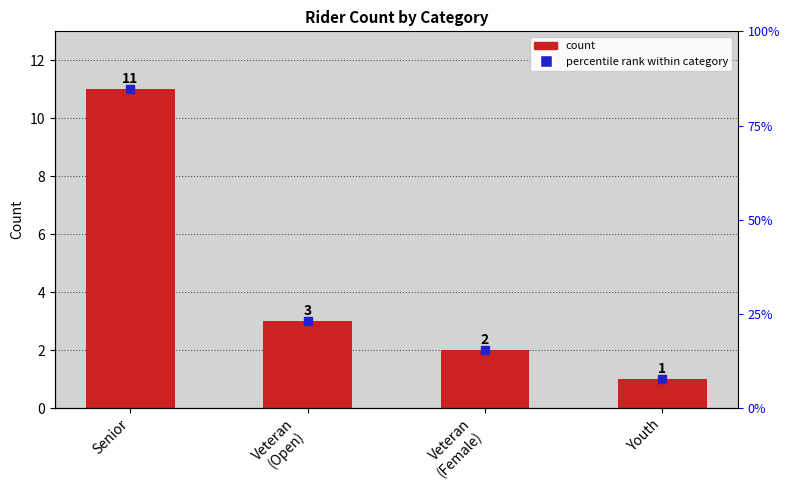

How many values are below 3?

2